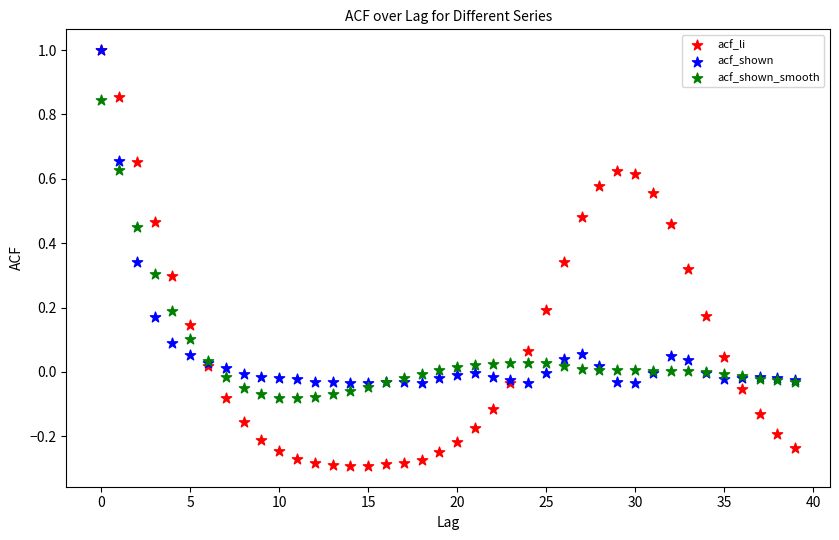

Which series reaches the minimum Y coordinate?

acf_li